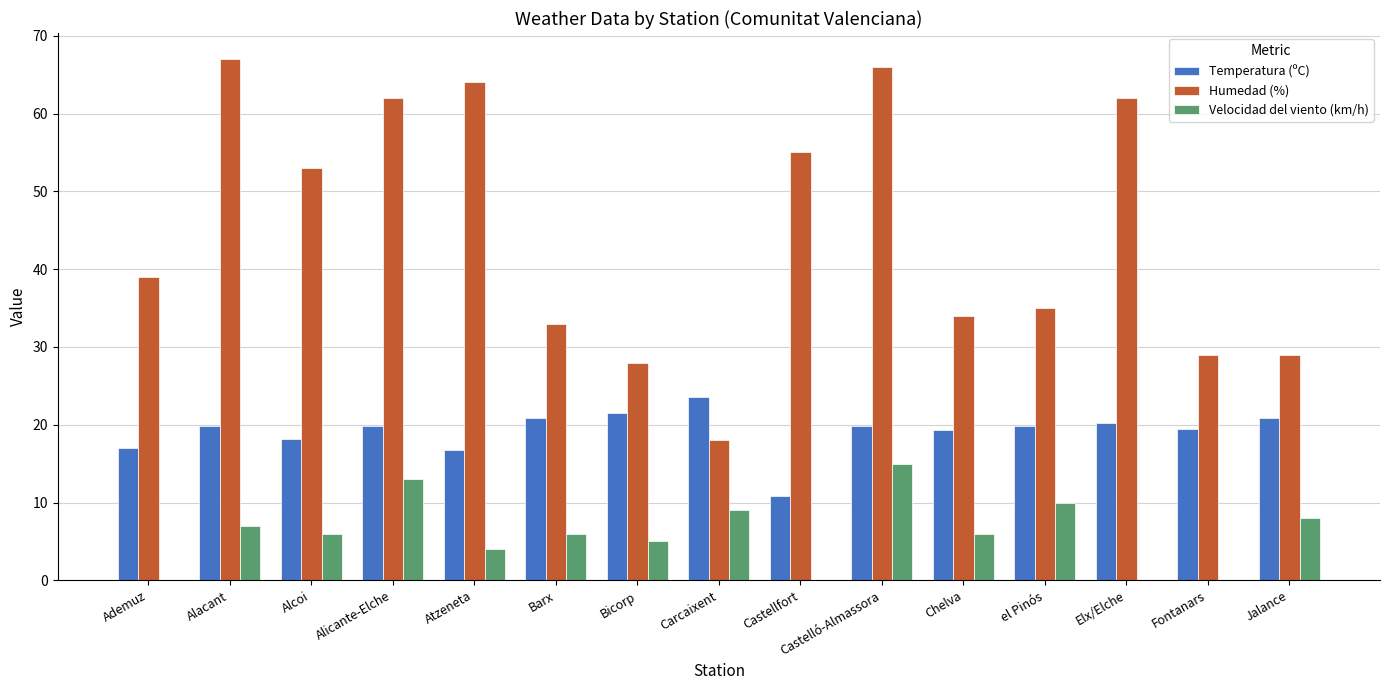

At which category is the sum across all series the highest?

Castelló-Almassora